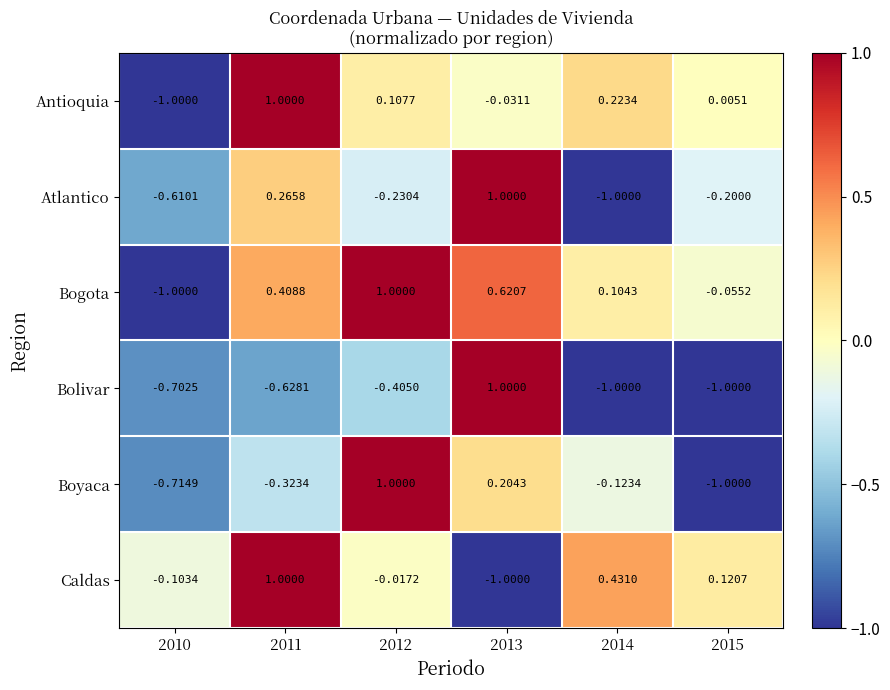

Which series has the largest total across all categories?

Bogota